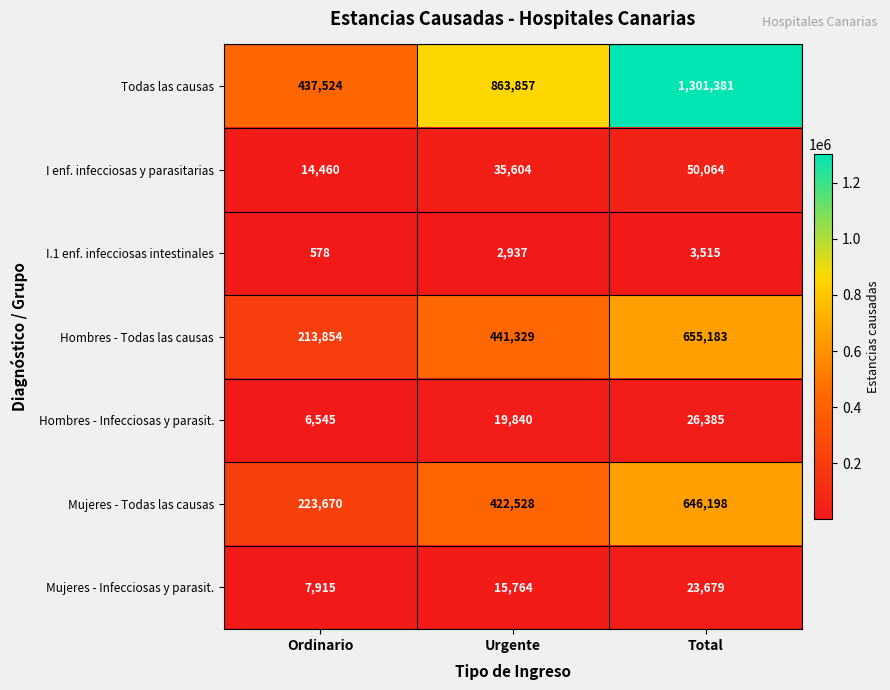

What is the difference between the maximum and minimum values in the Todas las causas series?

863857